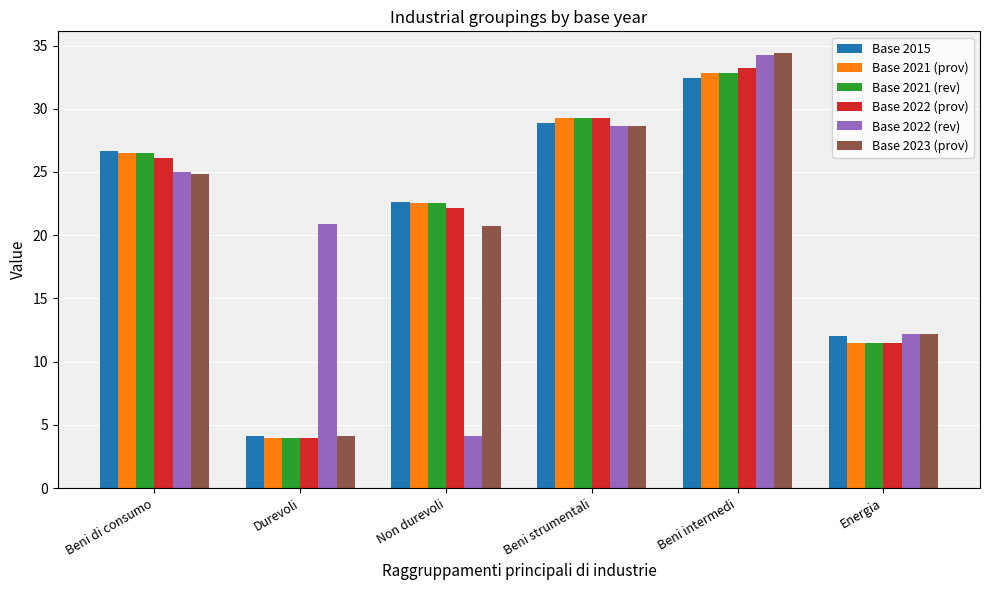

The value of Base 2021 (rev) at Non durevoli is 33.1. True or false?

False